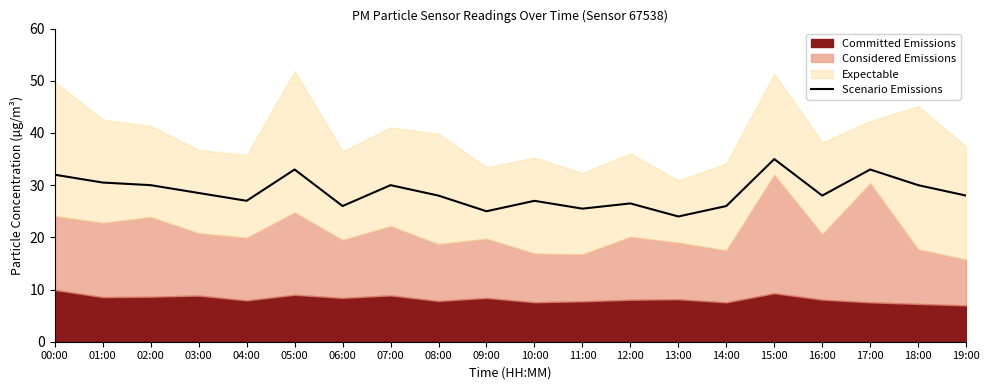

What is the label of the 1st point from the left?

00:00